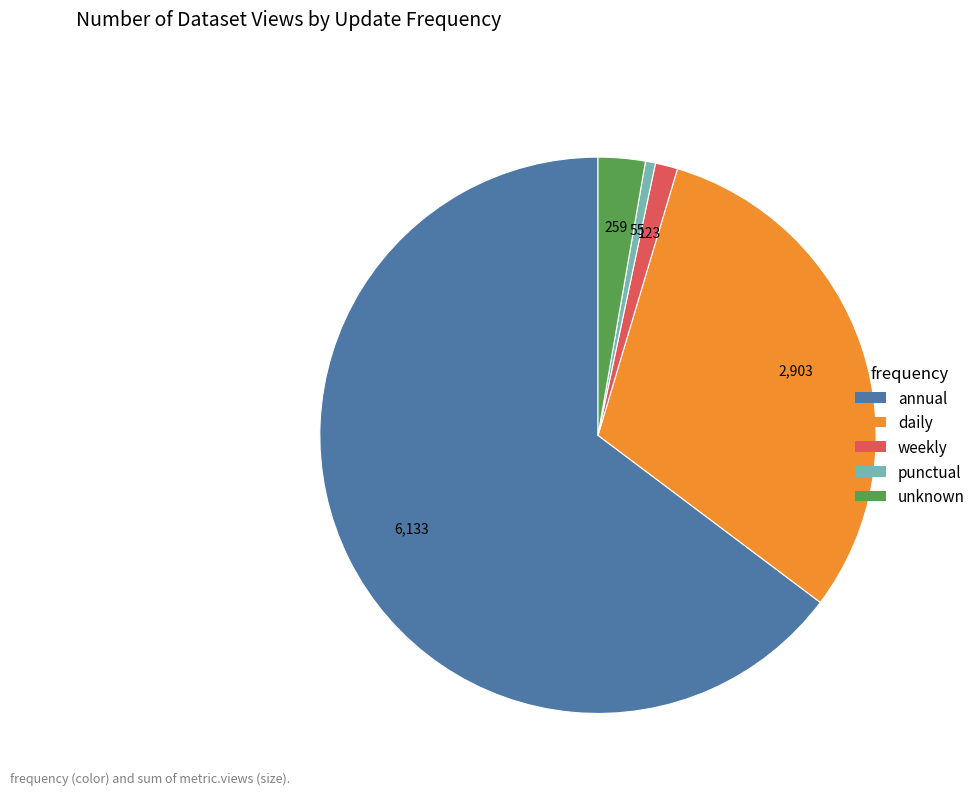

What is the smallest slice in the pie chart?

punctual